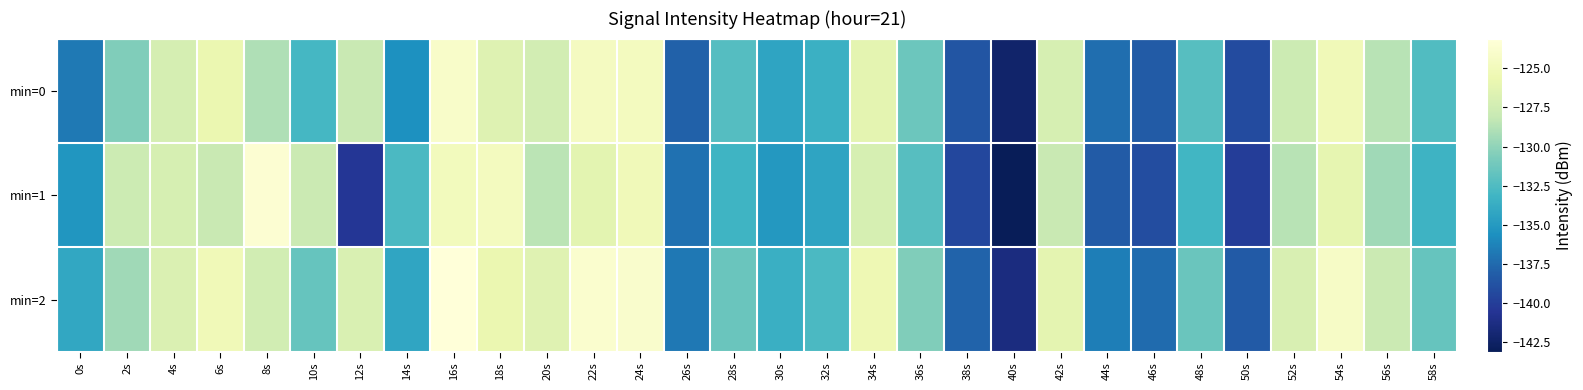

Which series has the largest range (max minus min)?

min=1